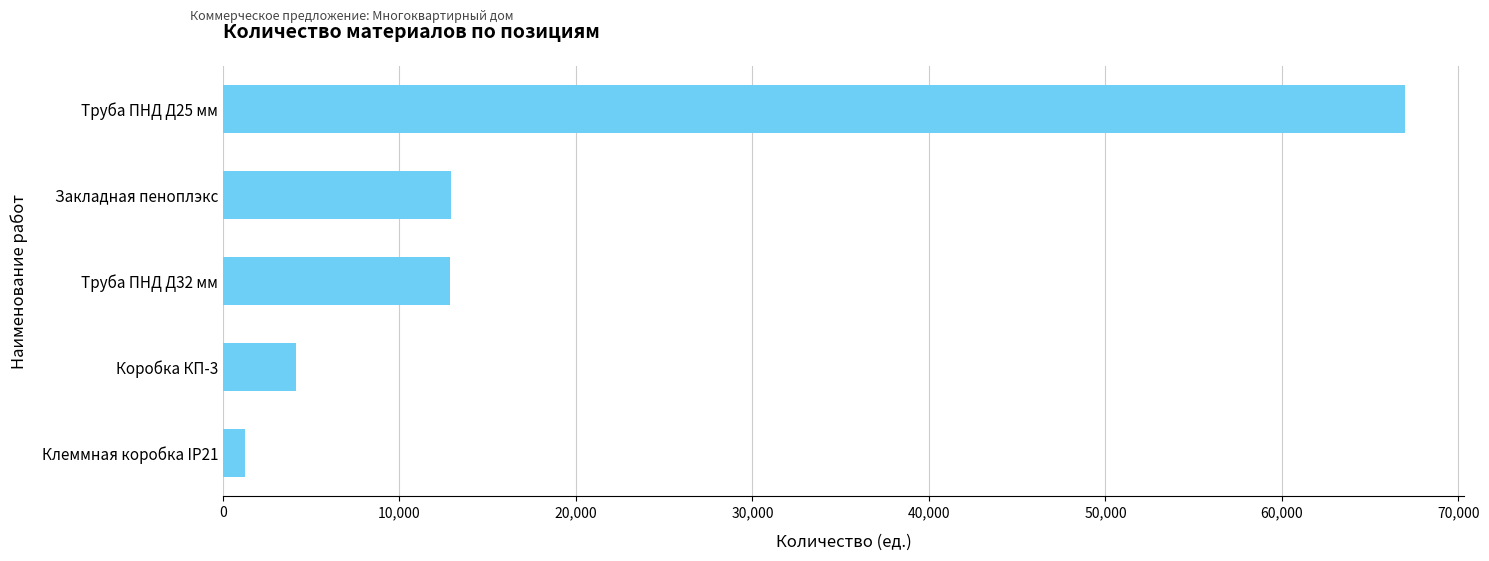

Where is the data nearest to the value 34106?

Закладная пеноплэкс